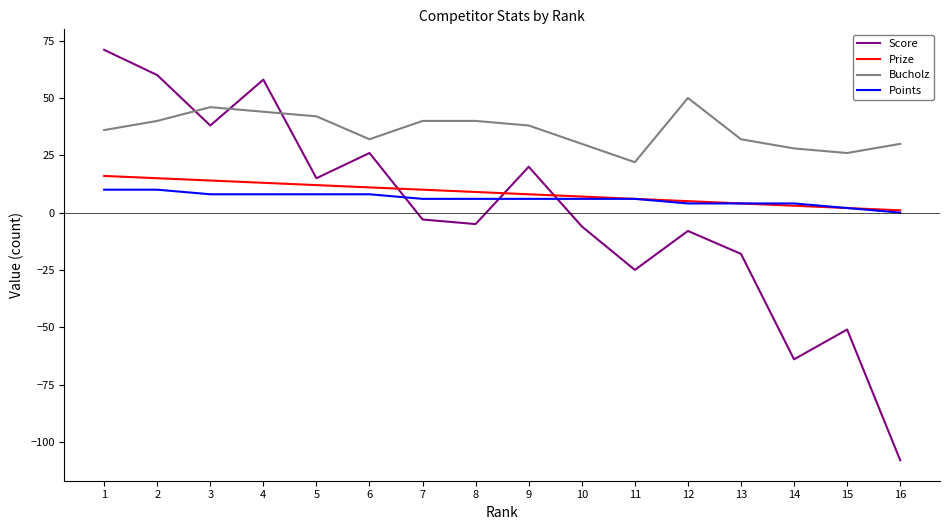

True or false: Bucholz has a value of 36 at 1.

True